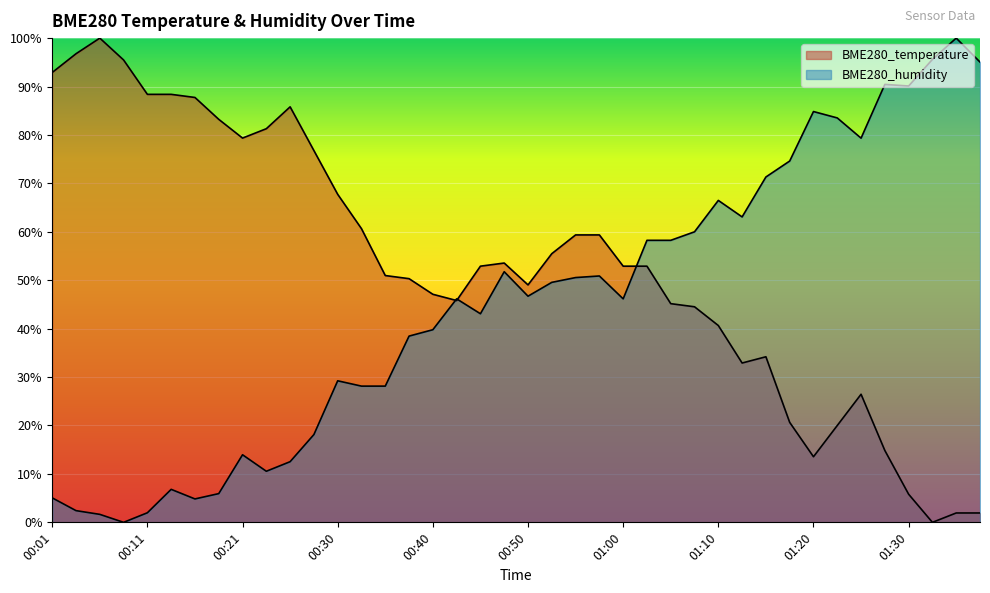

What is the sum of the BME280_temperature values at 01:25 and 01:15?

60.6